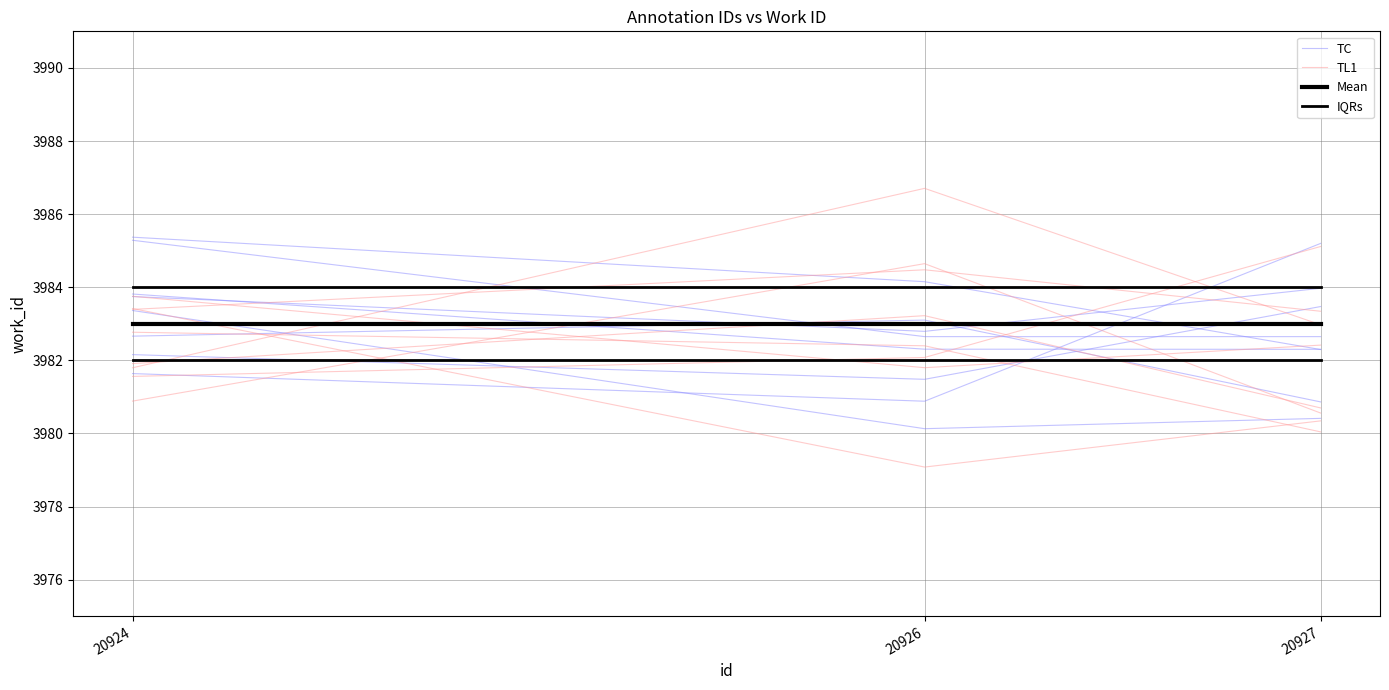

List the series in order of their overall mean, lowest first.

TL1, Mean, TC, IQRs